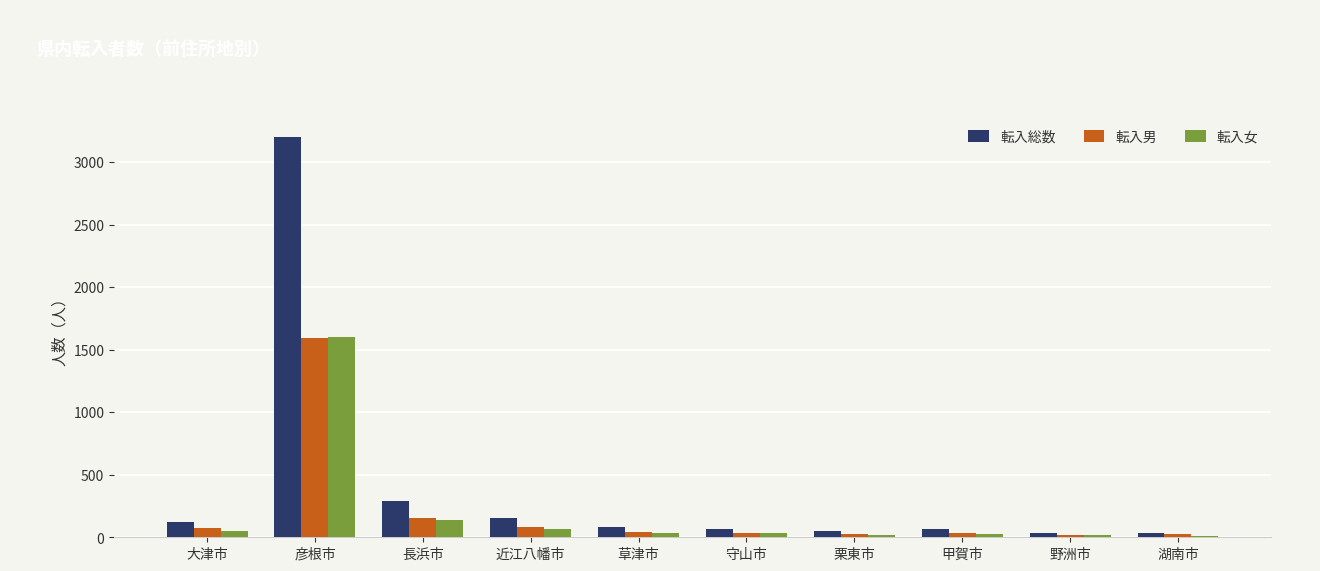

Count the number of categories in the chart.

10